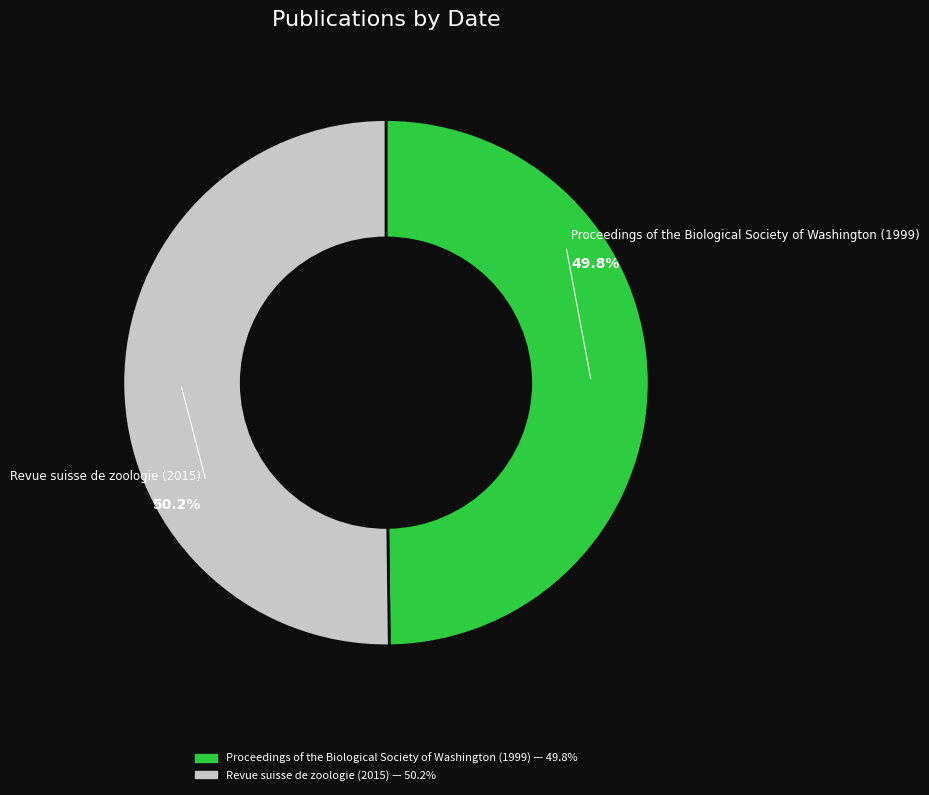

Approximately how many times larger is the value at Proceedings of the Biological Society of Washington (1999) compared to Revue suisse de zoologie (2015)?

1.0